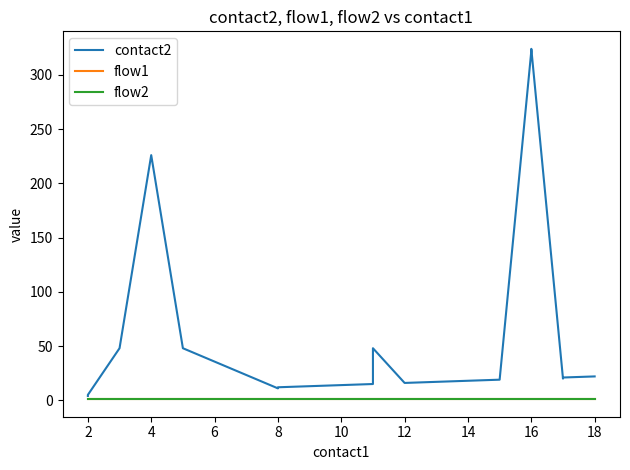

True or false: contact2 and flow2 intersect in this chart.

False